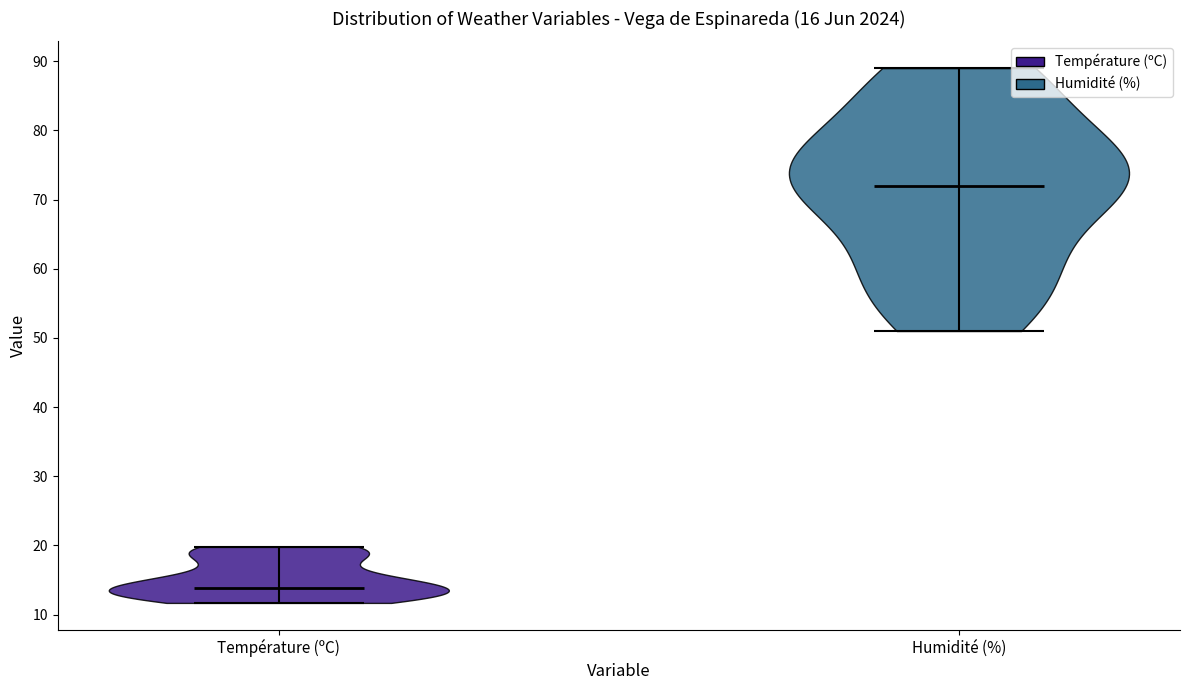

Reading left to right, read every violin against the y-axis: where its median line is, and the lowest and highest points it reaches. The values are not printed on the chart, so give them approximately, as read against the axis.

Température (ºC): median line 14, lowest point 12, highest point 20
Humidité (%): median line 72, lowest point 51, highest point 89